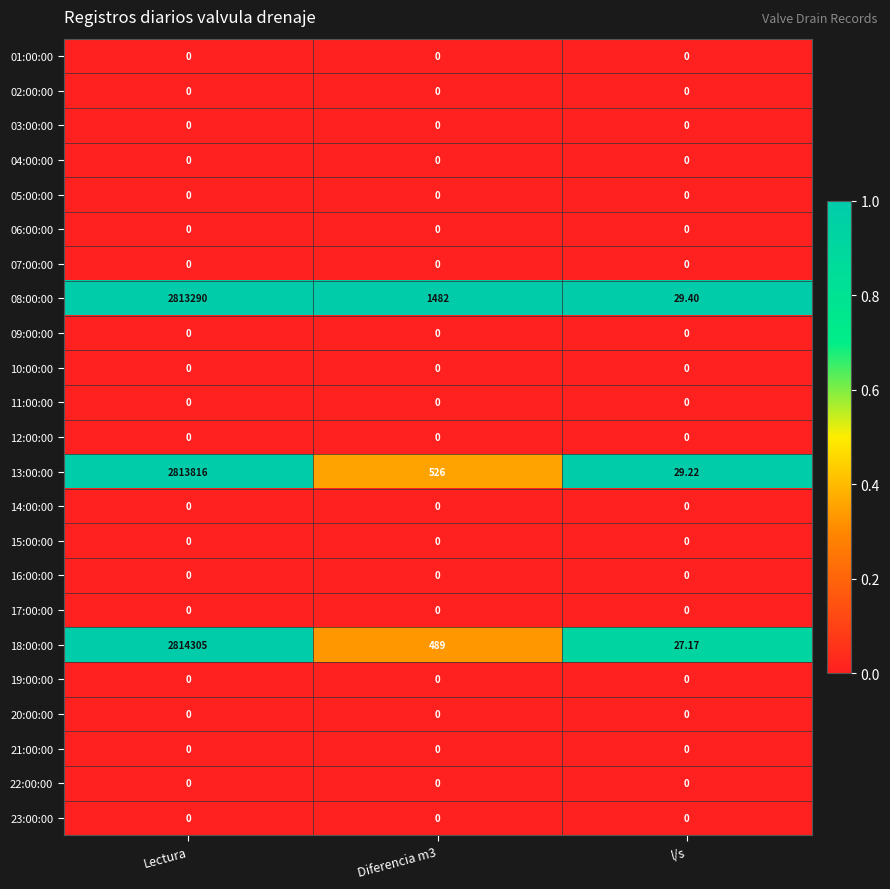

Which label corresponds to the largest value in the chart?

Lectura